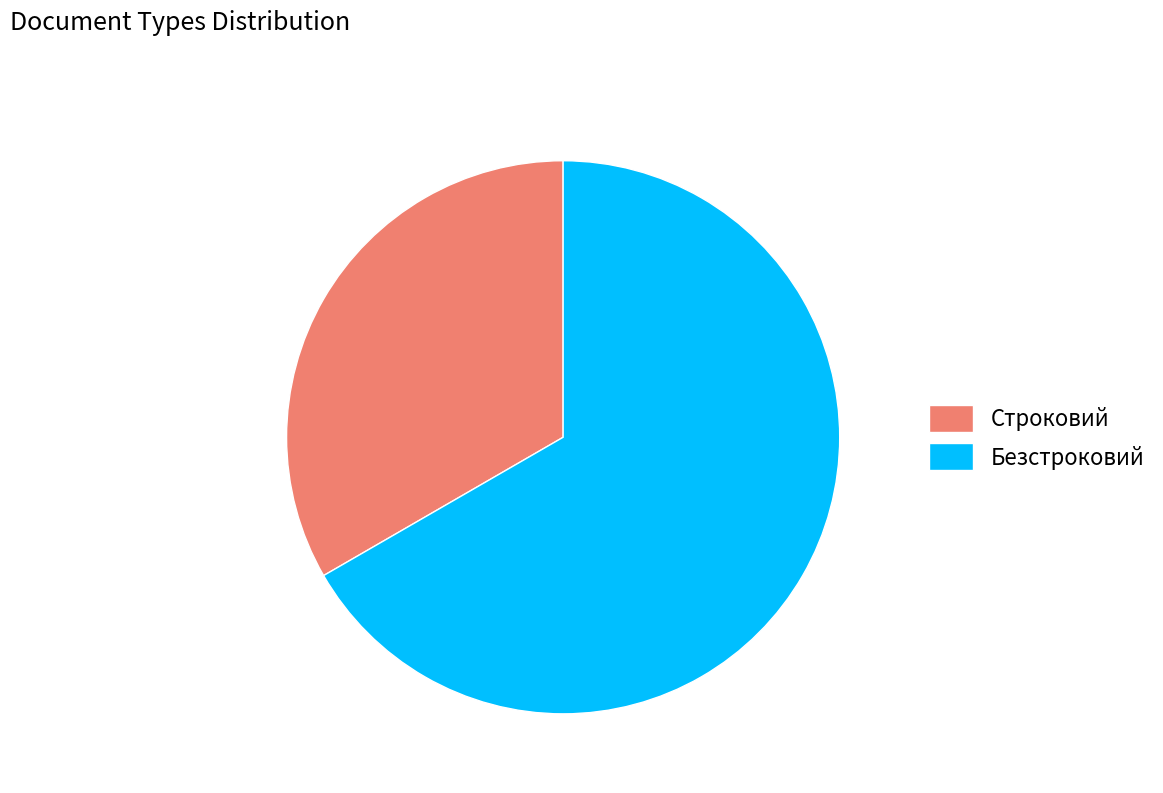

Which category has the smallest portion of the pie?

Строковий